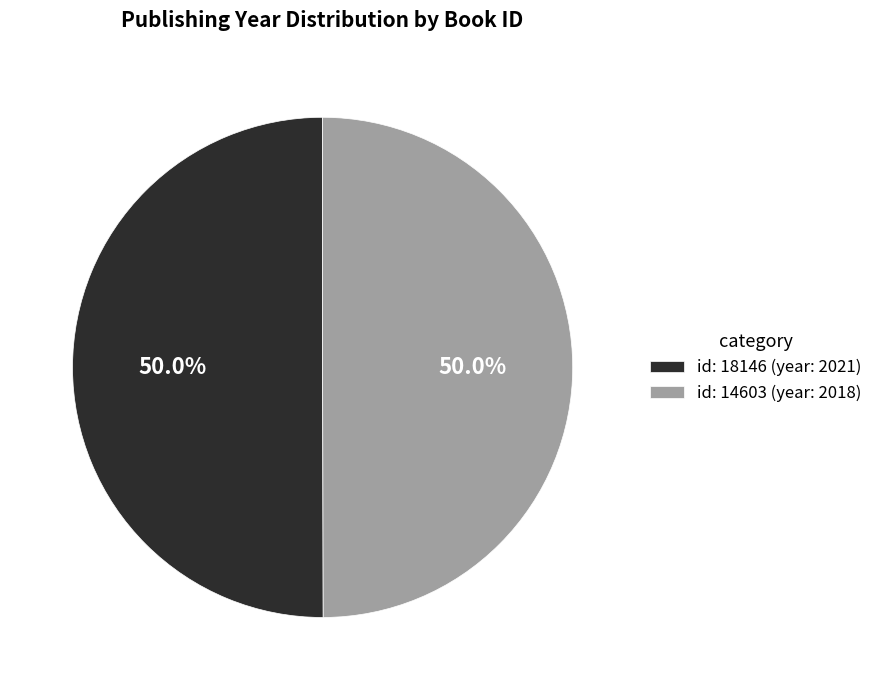

Approximately how many times larger is the value at id: 14603 (year: 2018) compared to id: 18146 (year: 2021)?

1.0